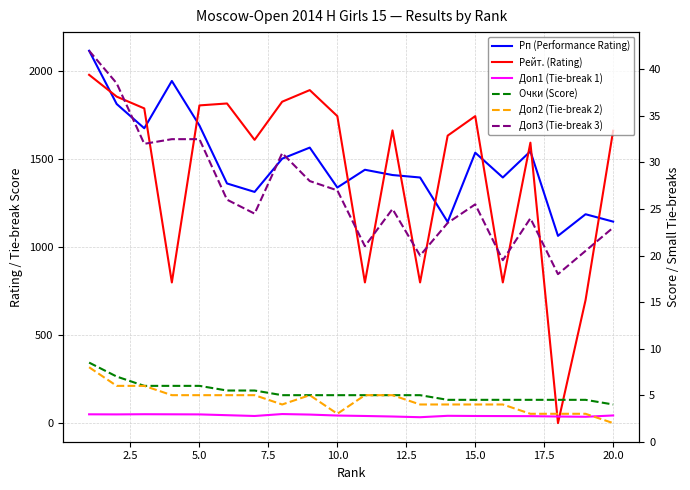

Between 14 and 2.5, which is larger?

2.5